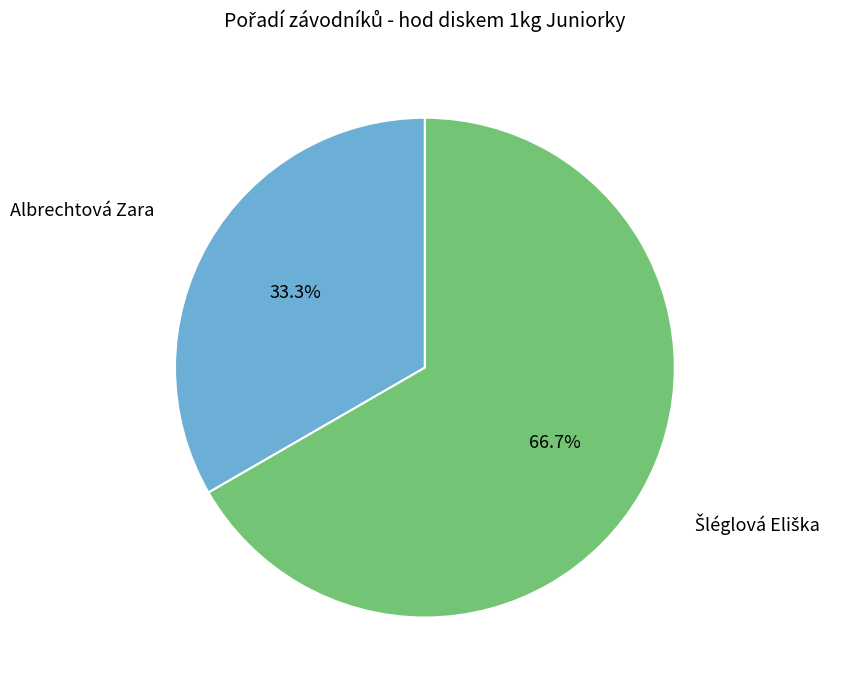

Count the number of slices in the pie.

2